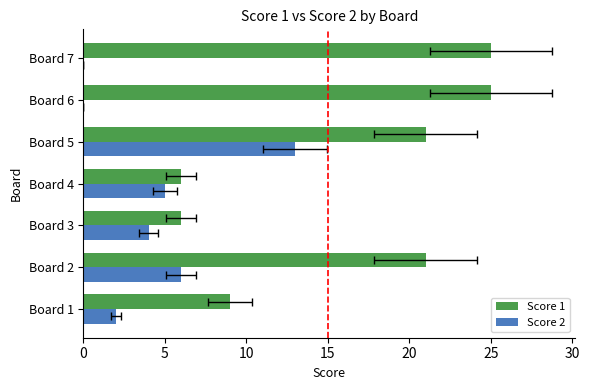

Count the number of data series in this chart.

2